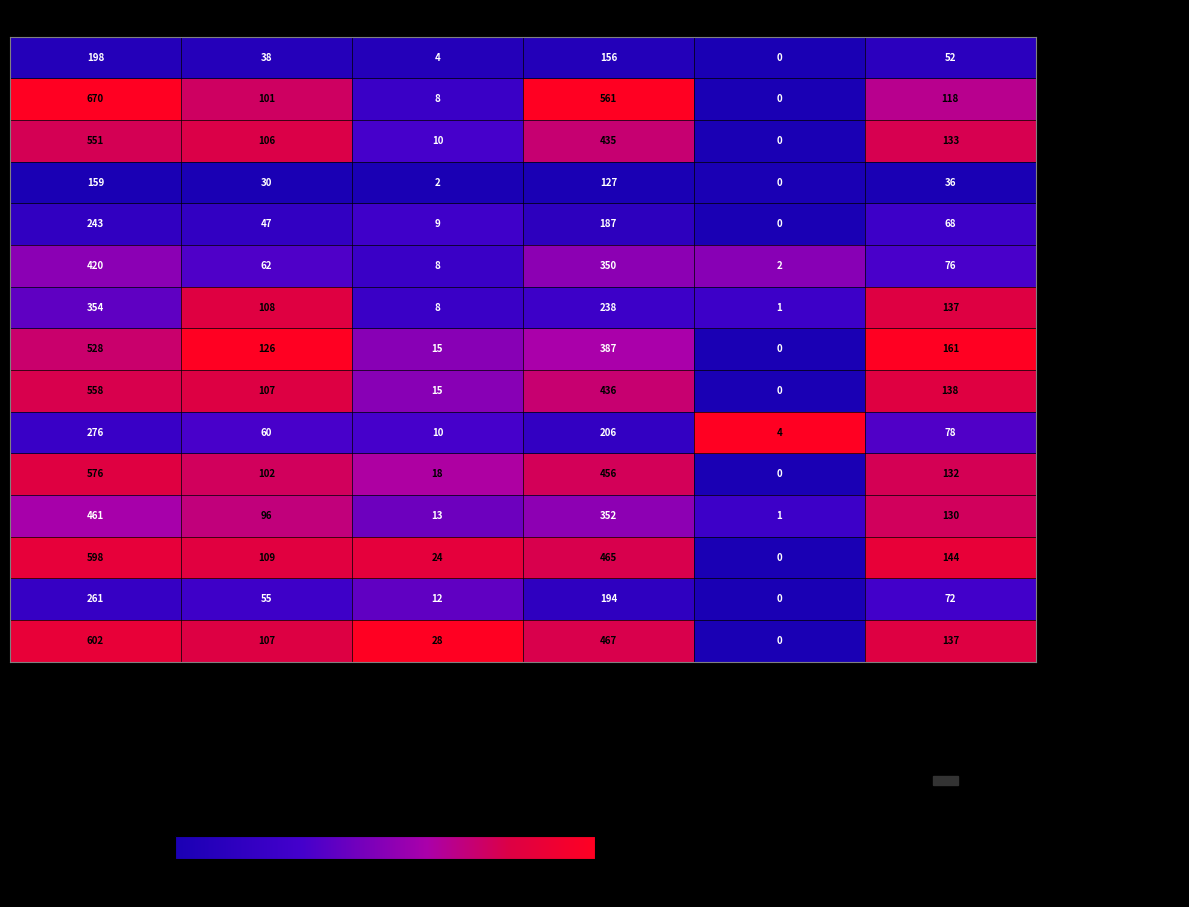

What is the sum of all 58 Rendsb.-Eckernförde values?

1284